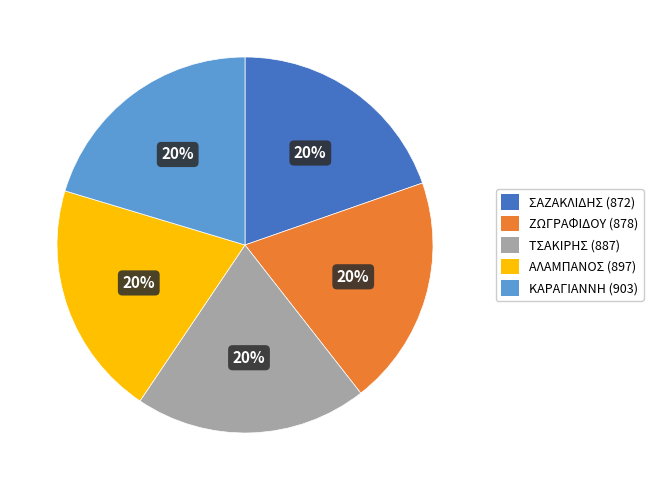

What is the ratio of the value at ΤΣΑΚΙΡΗΣ (887) to the value at ΚΑΡΑΓΙΑΝΝΗ (903)?

1.0